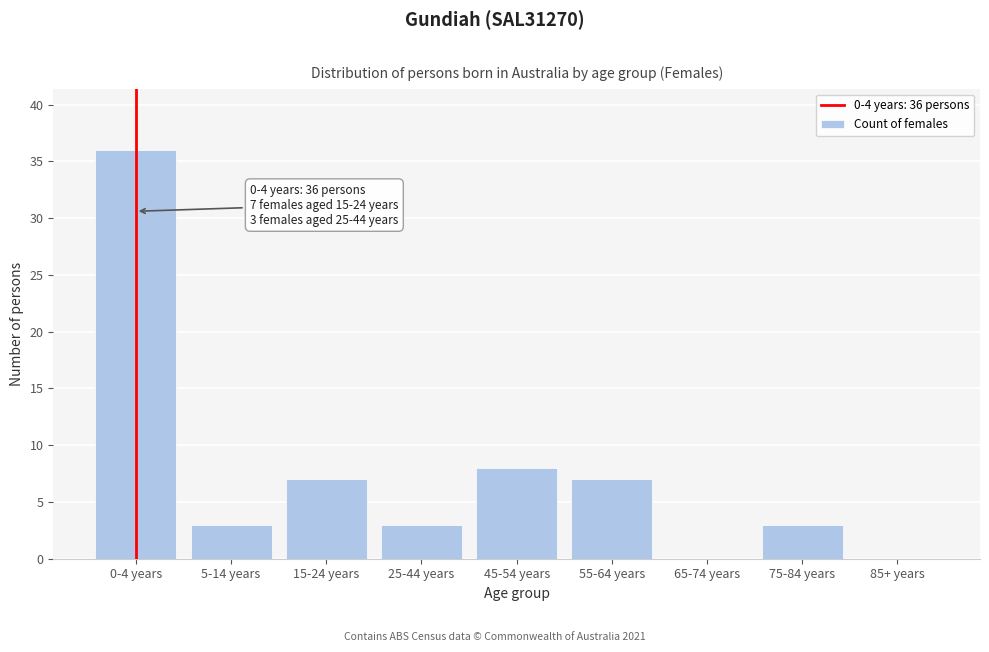

Reading left to right, transcribe all the data shown in this chart.

0-4 years=36	5-14 years=3	15-24 years=7	25-44 years=3	45-54 years=8	55-64 years=7	65-74 years=0	75-84 years=3	85+ years=0